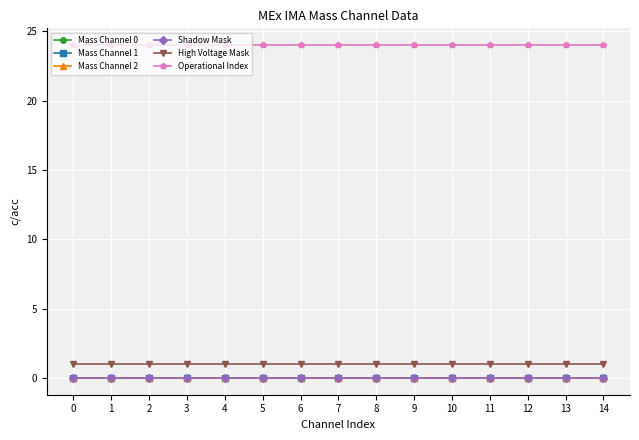

What is the spread (max minus min) of values at 8?

24